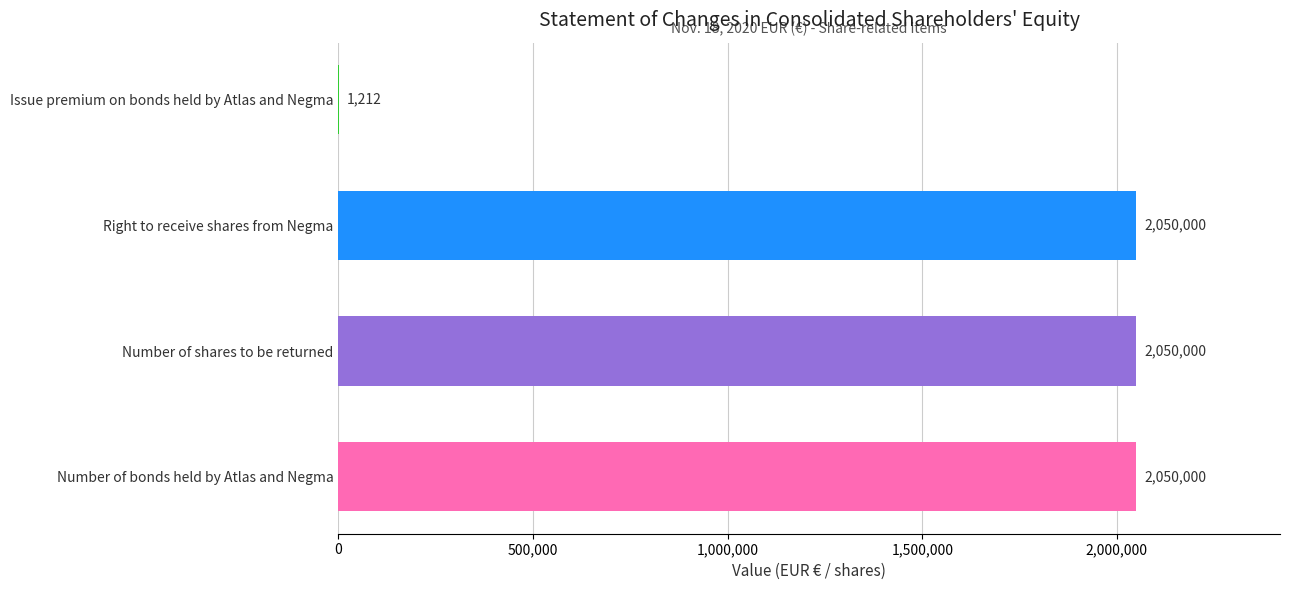

What is the label of the 3rd bar from the right?

Number of shares to be returned